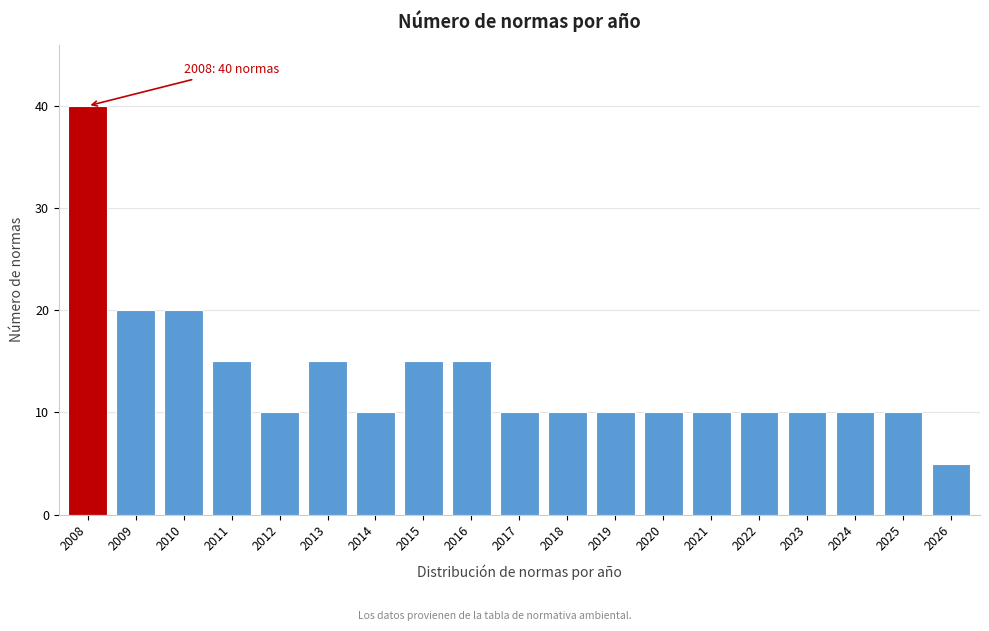

Reading left to right, extract all data points from this chart.

40	20	20	15	10	15	10	15	15	10	10	10	10	10	10	10	10	10	5